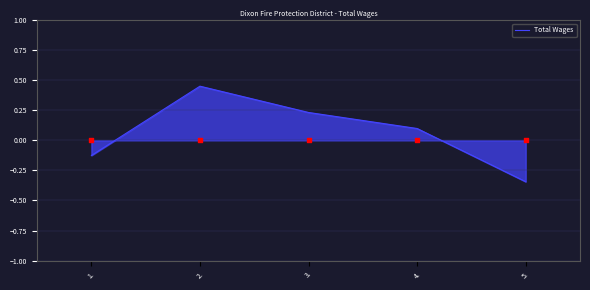

Which has a higher value, 3. or 1.?

3.